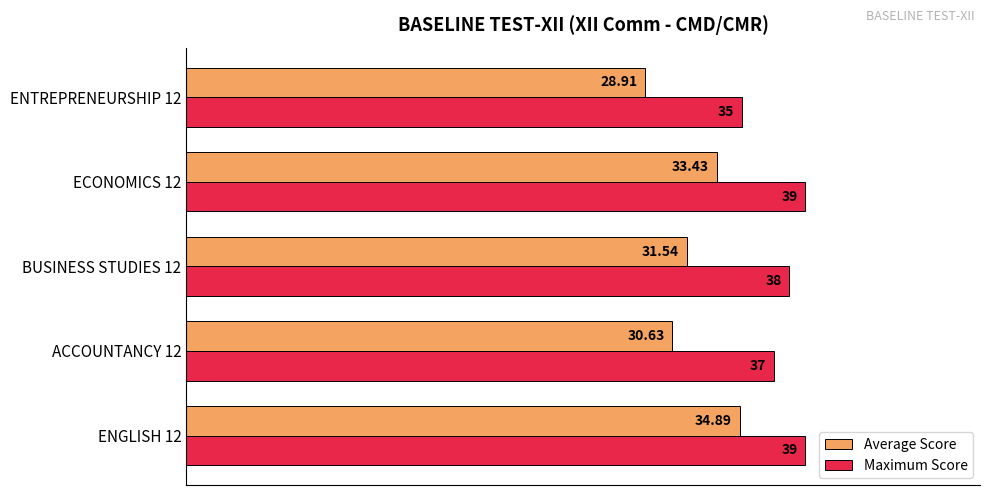

Which series has the widest spread of values?

Average Score